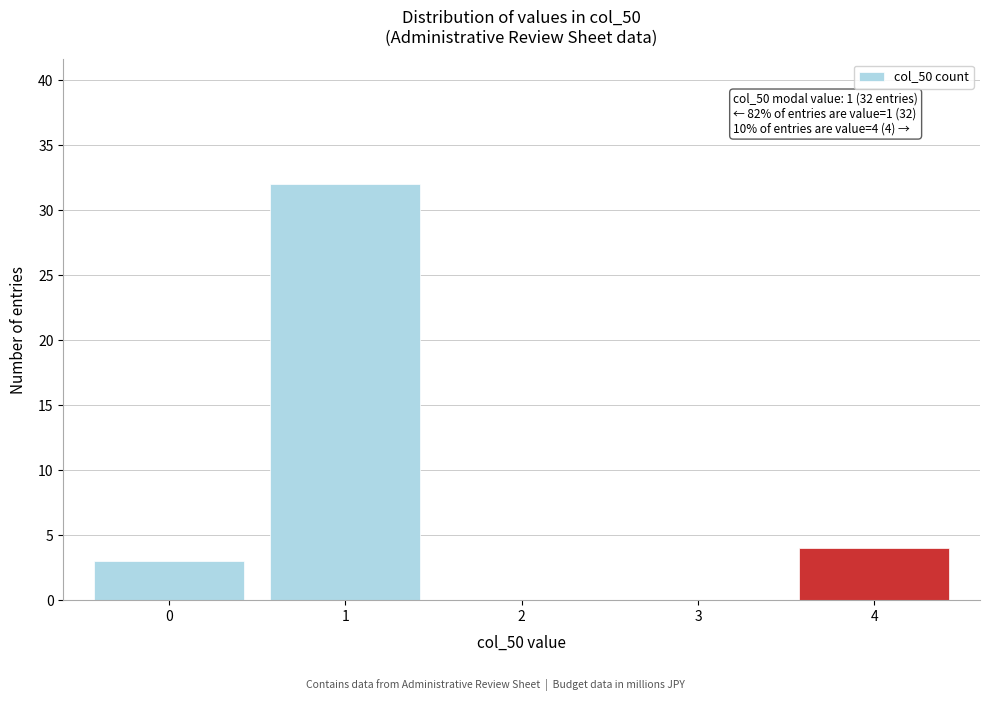

Over which range of the x-axis is the bar tallest?

0.5 to 1.5